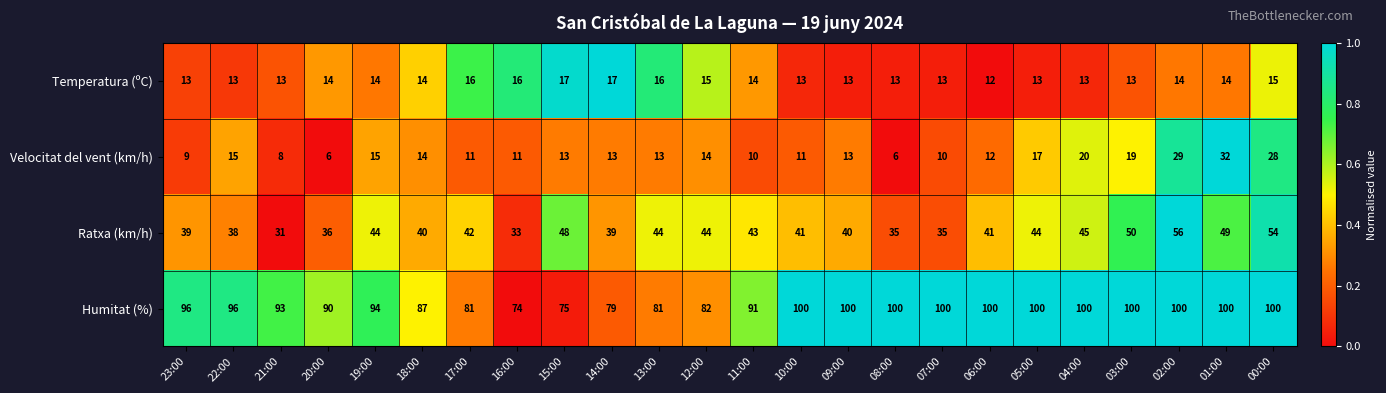

At how many categories does at least one series exceed 57?

24